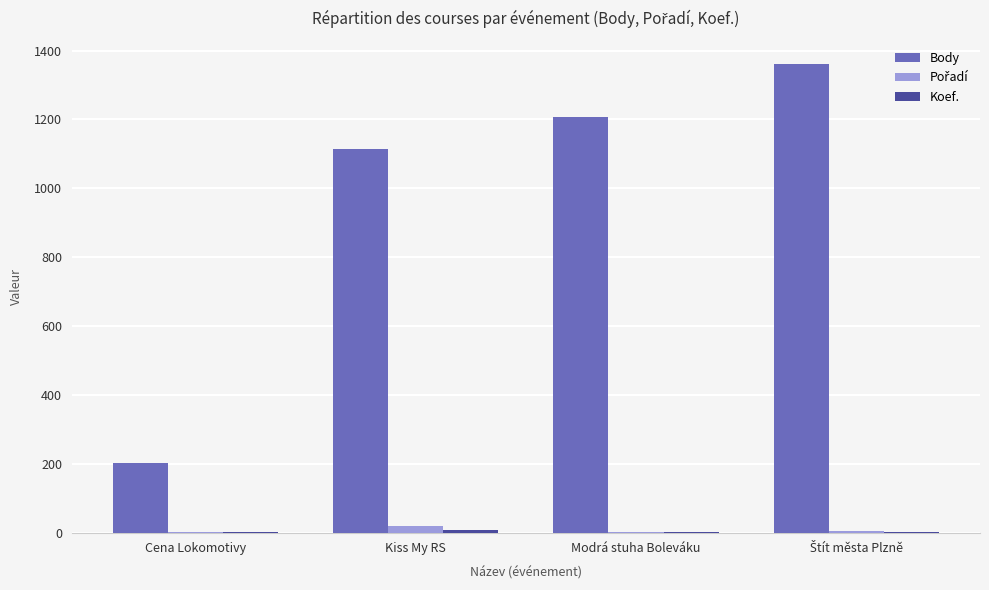

What is the maximum value for Body?

1360